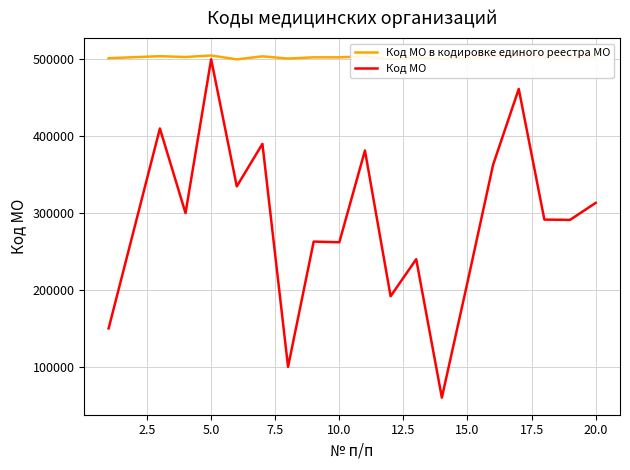

What is the difference between the maximum and minimum values in the Код МО series?

440000